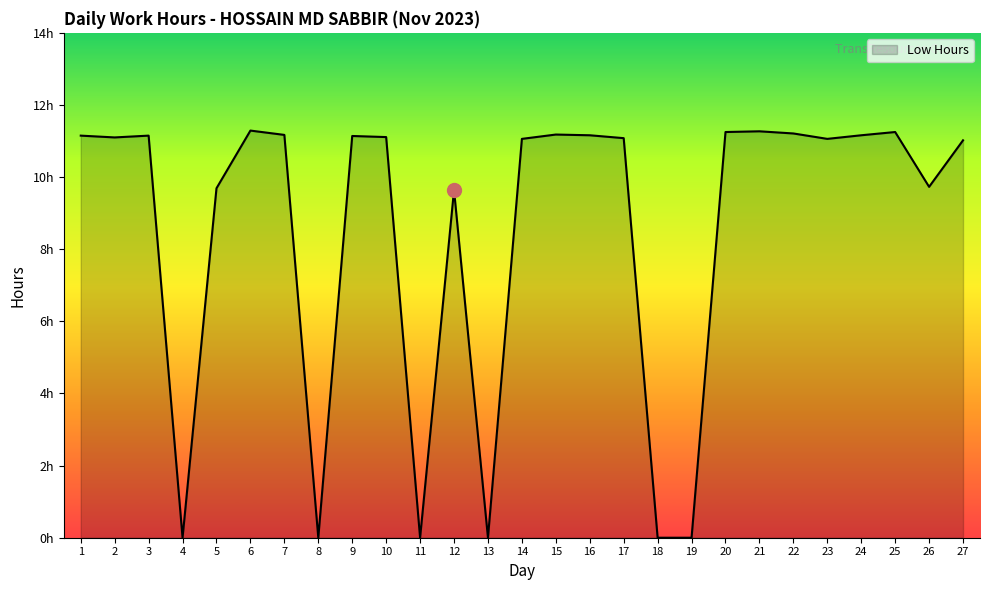

Does the chart have visible grid lines?

No